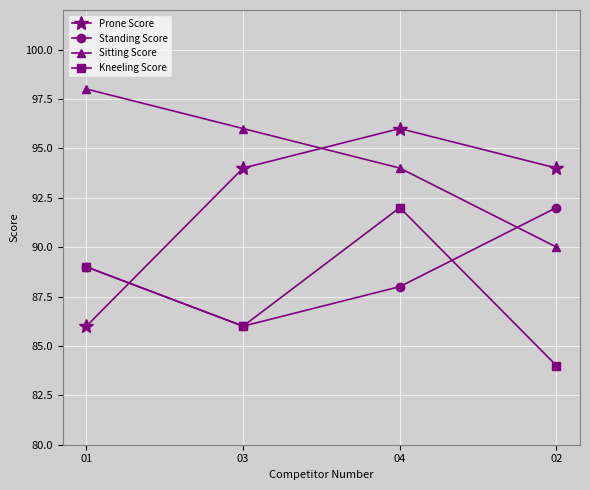

The Kneeling Score series shows 150 at 04. True or false?

False